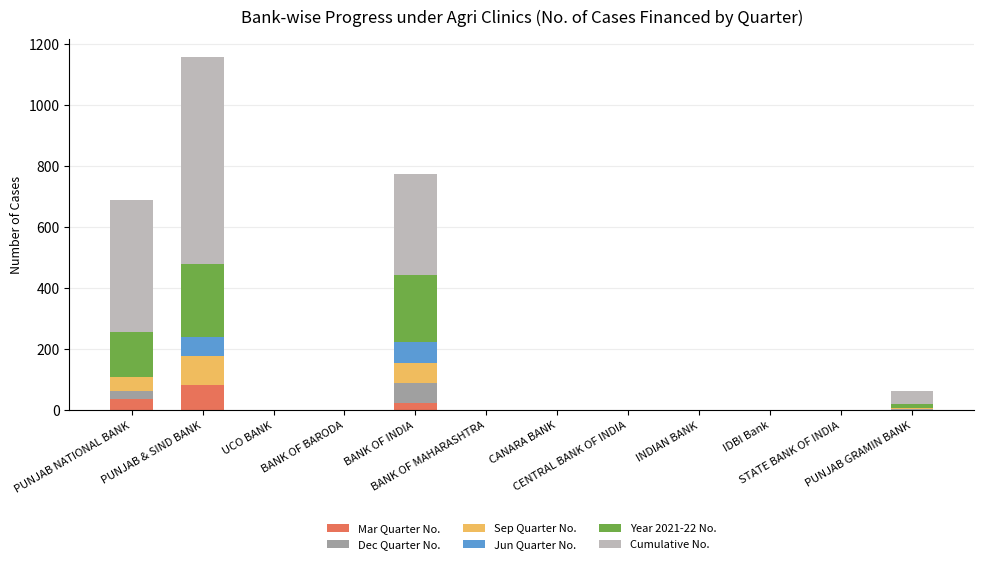

Are the bars horizontal?

No